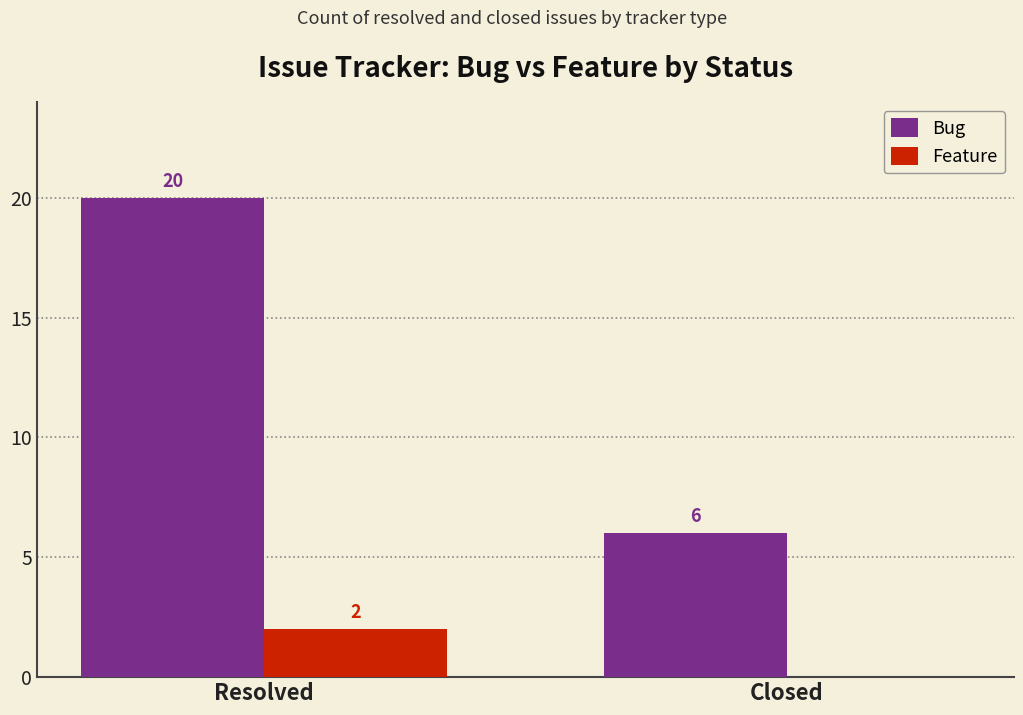

Reading left to right, extract all data points from this chart.

Bug: 20	6
Feature: 2	0